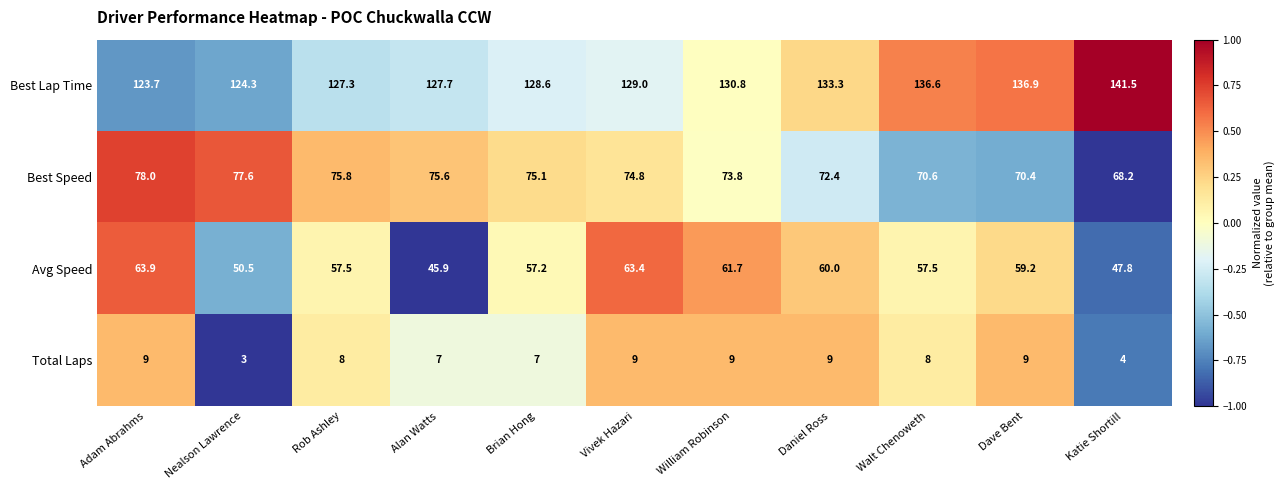

What is the minimum value shown in the chart?

3.0